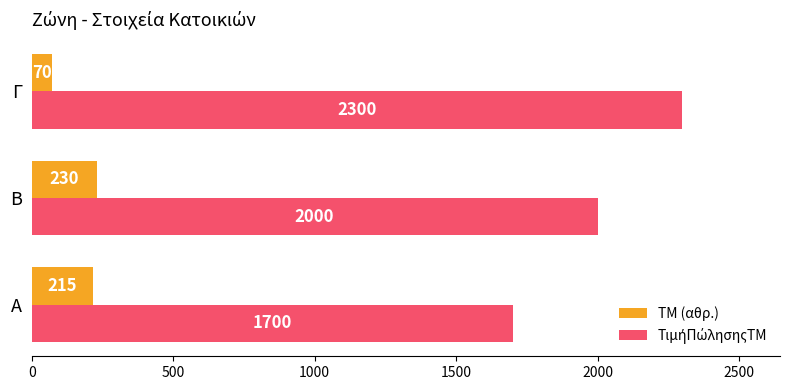

What is the greatest value displayed?

2300